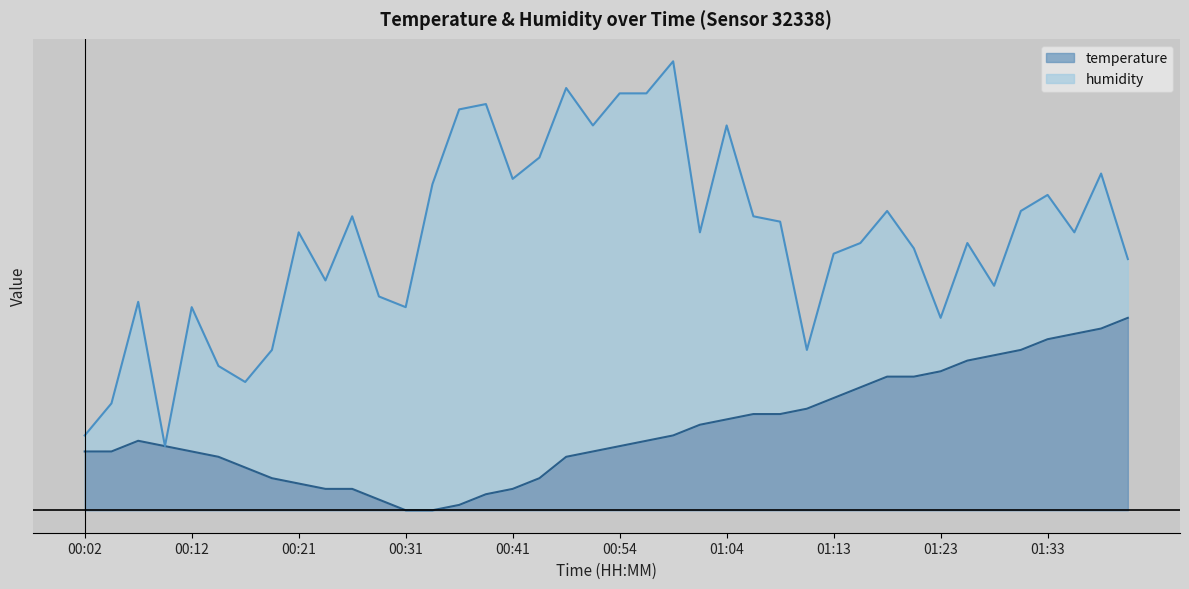

Is it true that the value at 00:26 is 0.1?

False